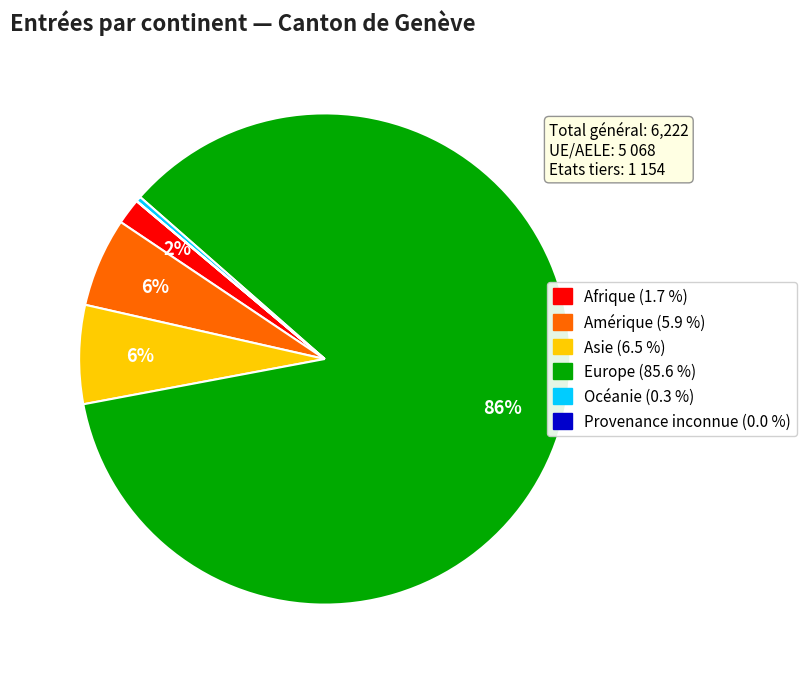

To the nearest percent, what percentage of the pie is Asie?

6%